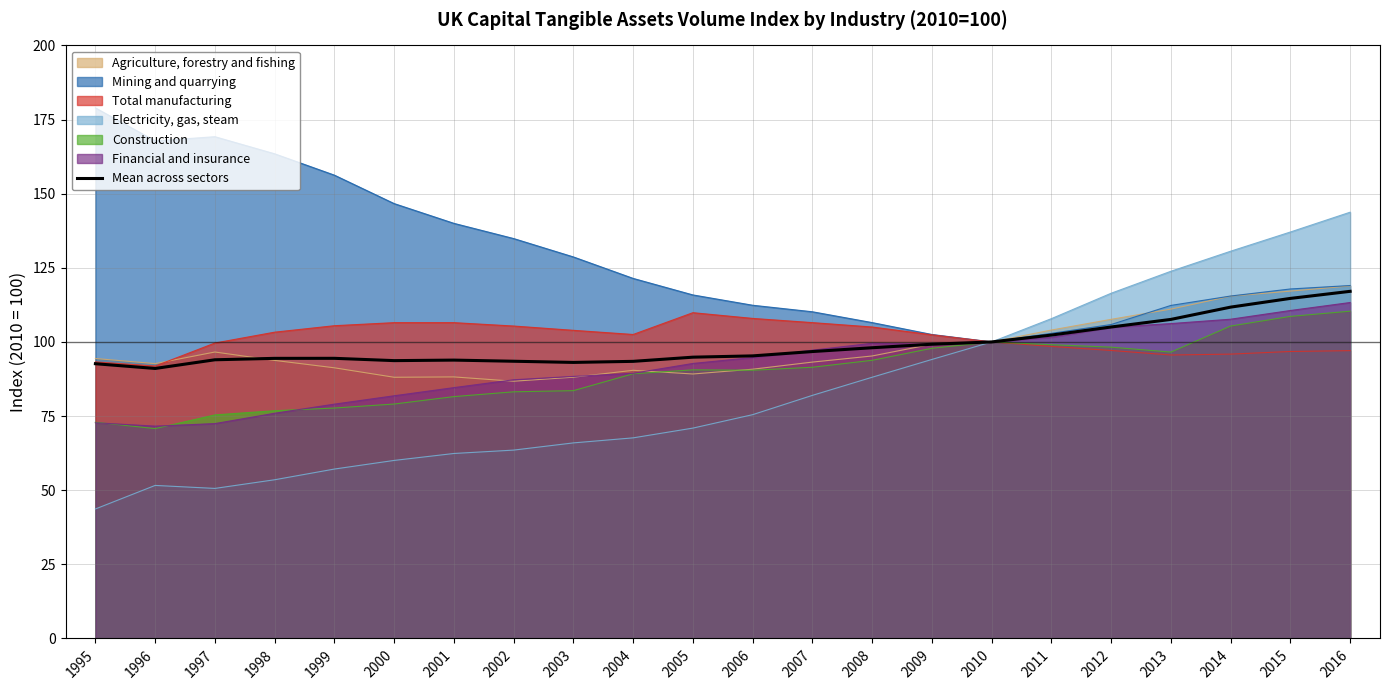

List the labels in order of value, smallest first.

1996, 1995, 2003, 2004, 2002, 2000, 2001, 1997, 1998, 1999, 2005, 2006, 2007, 2008, 2009, 2010, 2011, 2012, 2013, 2014, 2015, 2016